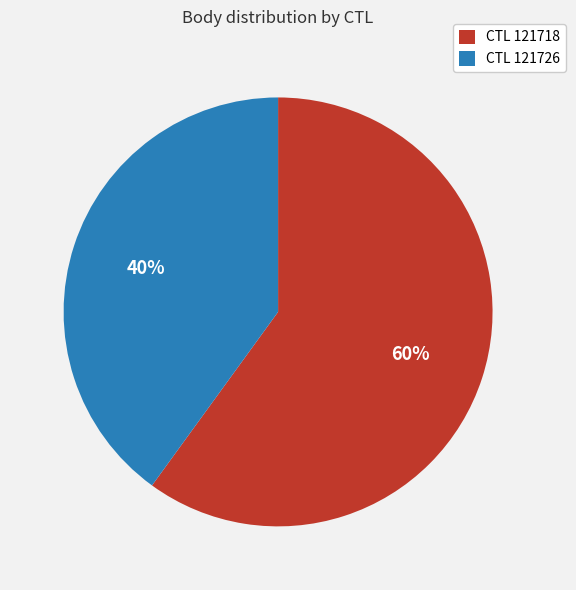

What is the ratio of the value at CTL 121726 to the value at CTL 121718?

0.7